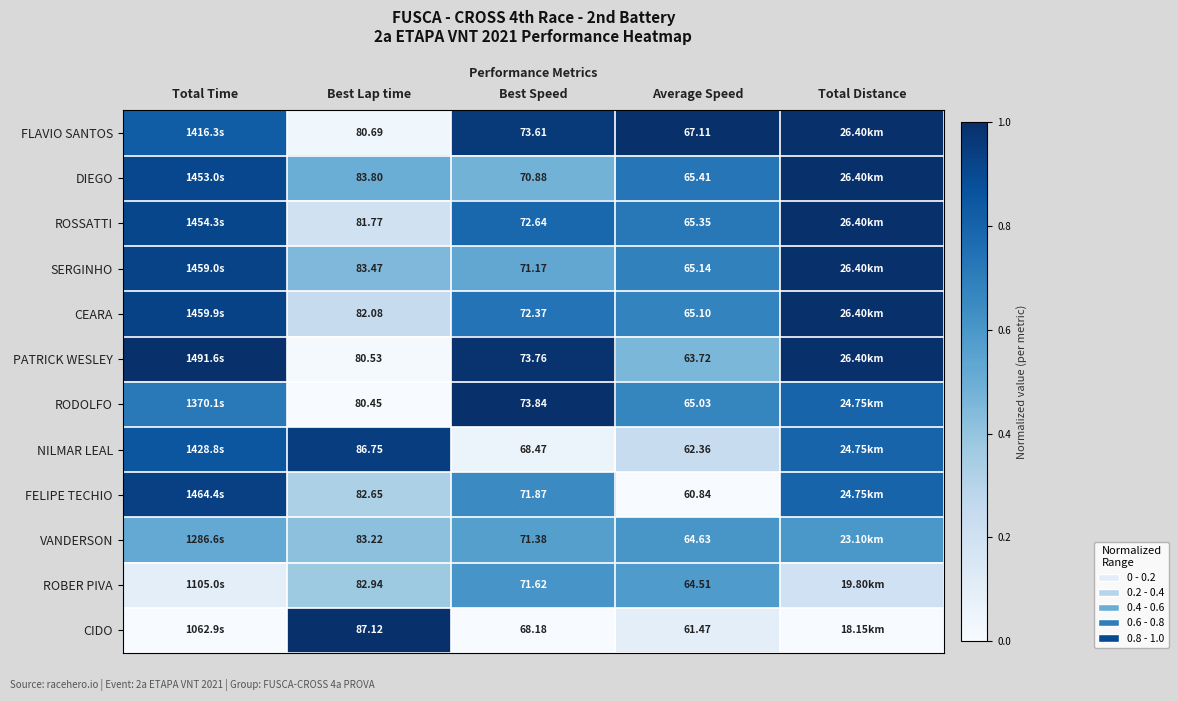

The CEARA series shows 0.4 at Best Speed. True or false?

False